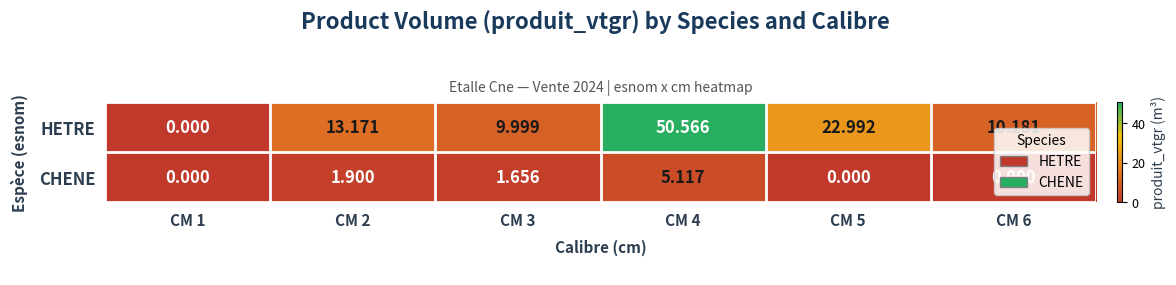

List the series in order of their overall mean, lowest first.

CHENE, HETRE